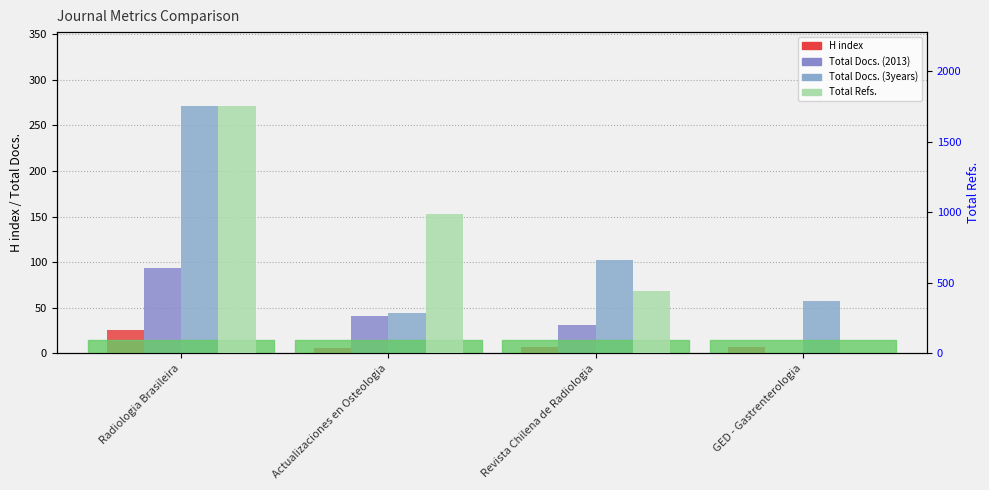

Does the chart contain stacked bars?

No